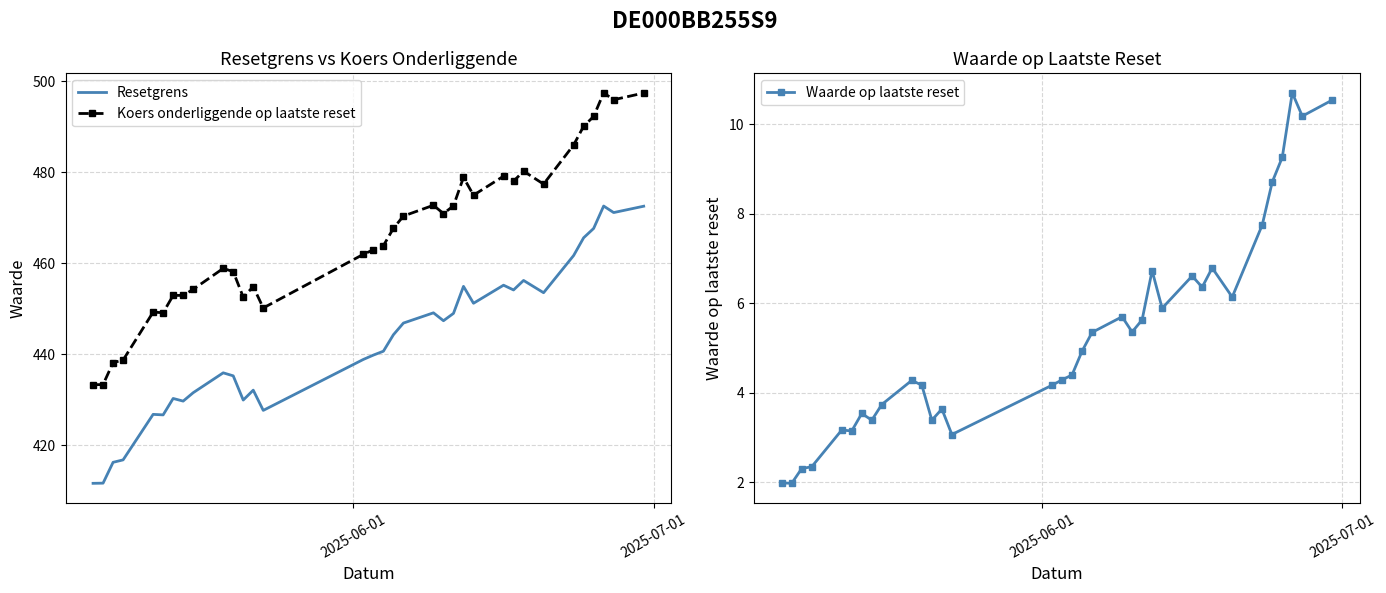

True or false: Koers onderliggende op laatste reset and Resetgrens intersect in this chart.

False